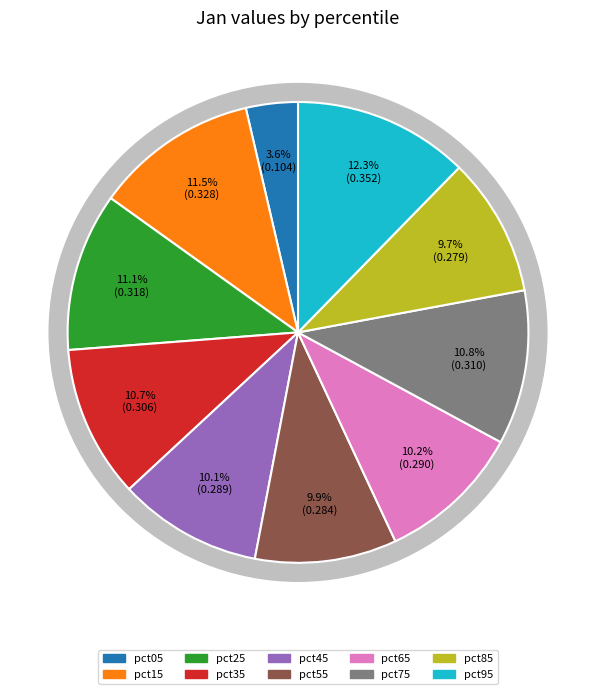

True or false: pct65 accounts for 10% of the total.

True